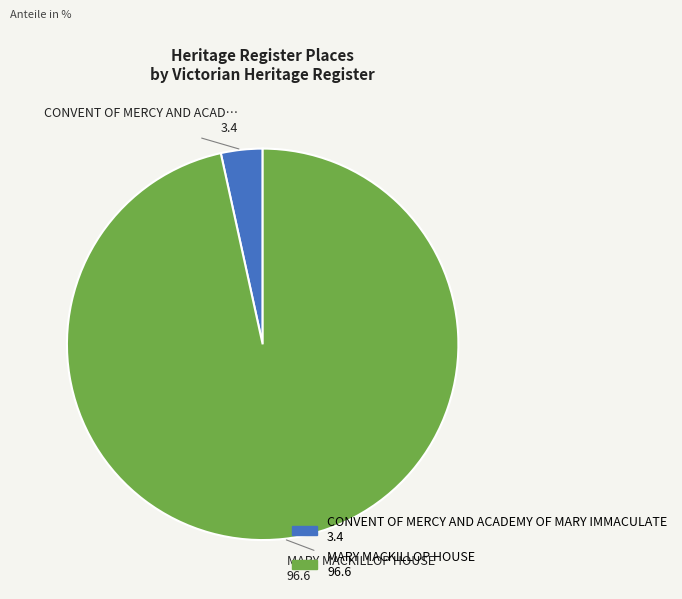

Is there a majority slice in this chart?

Yes